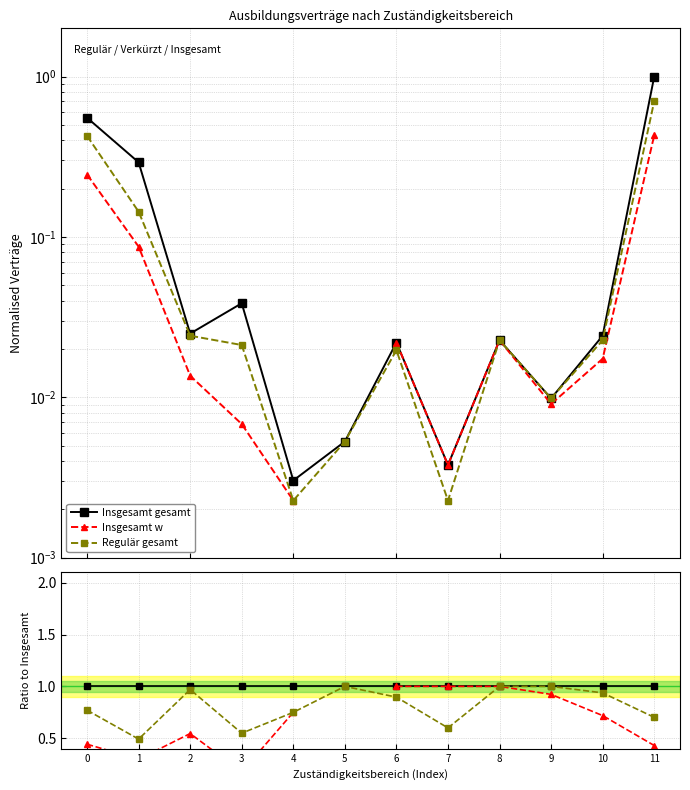

What is the minimum value shown in the chart?

0.2